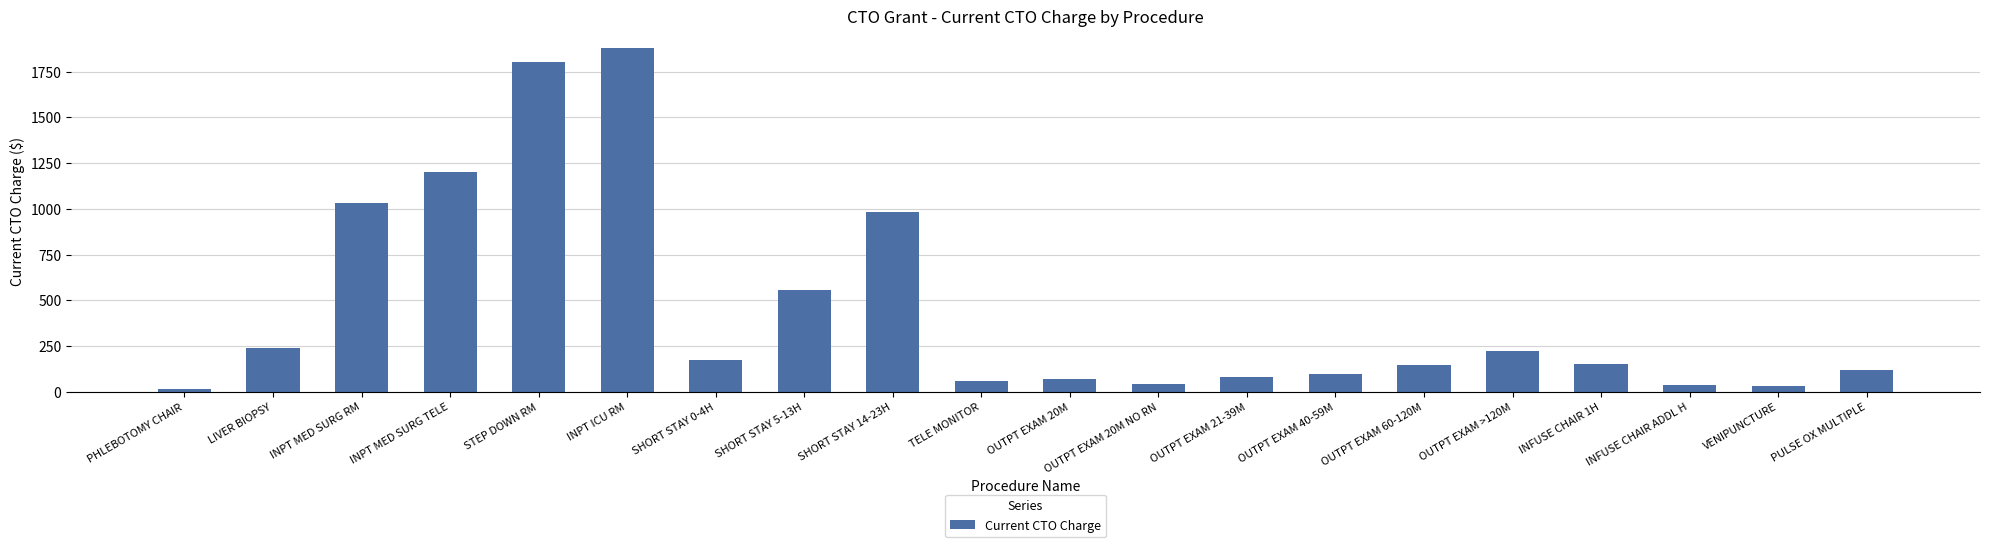

Approximately how many times larger is the value at INFUSE CHAIR 1H compared to PULSE OX MULTIPLE?

1.3